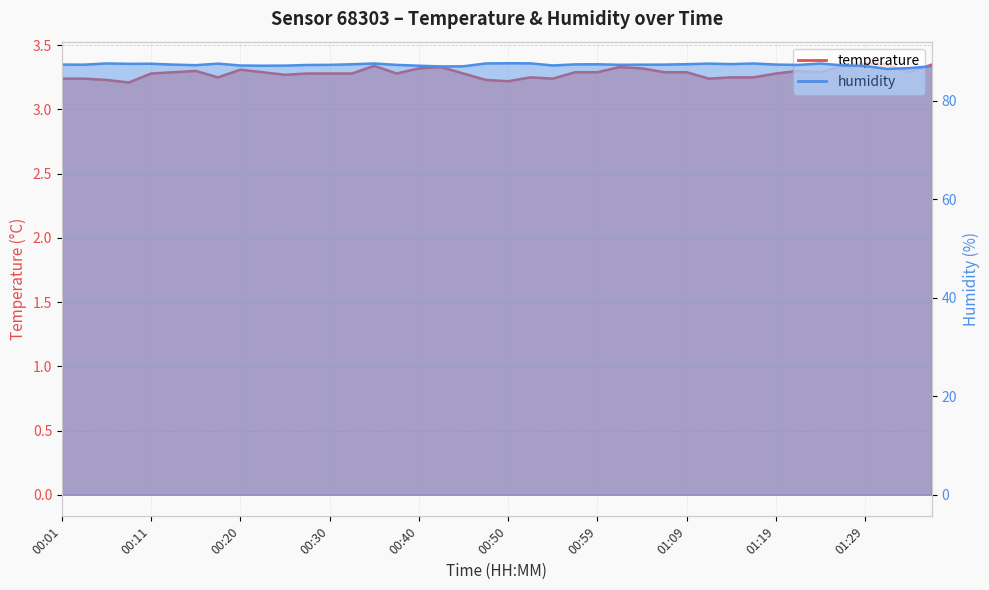

At how many categories does at least one series exceed 81?

40